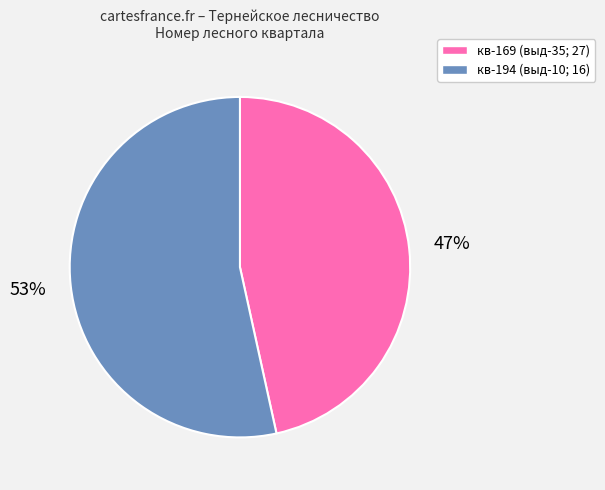

To the nearest percent, what is the combined percentage of кв-194 (выд-10; 16) and кв-169 (выд-35; 27)?

100%